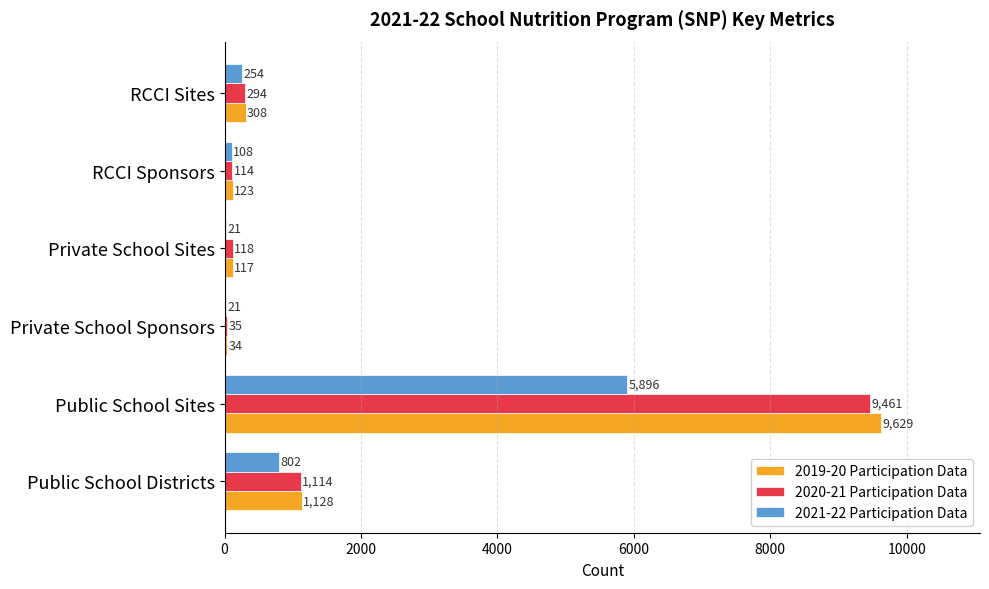

Read the 2019-20 Participation Data value at RCCI Sites, to the nearest 10.

310